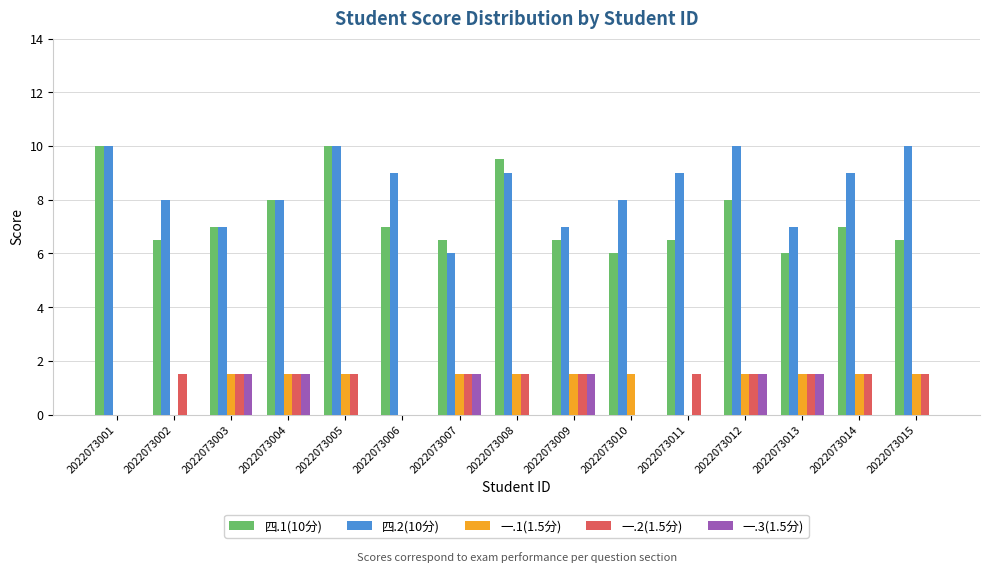

How many data points does each series have?

15